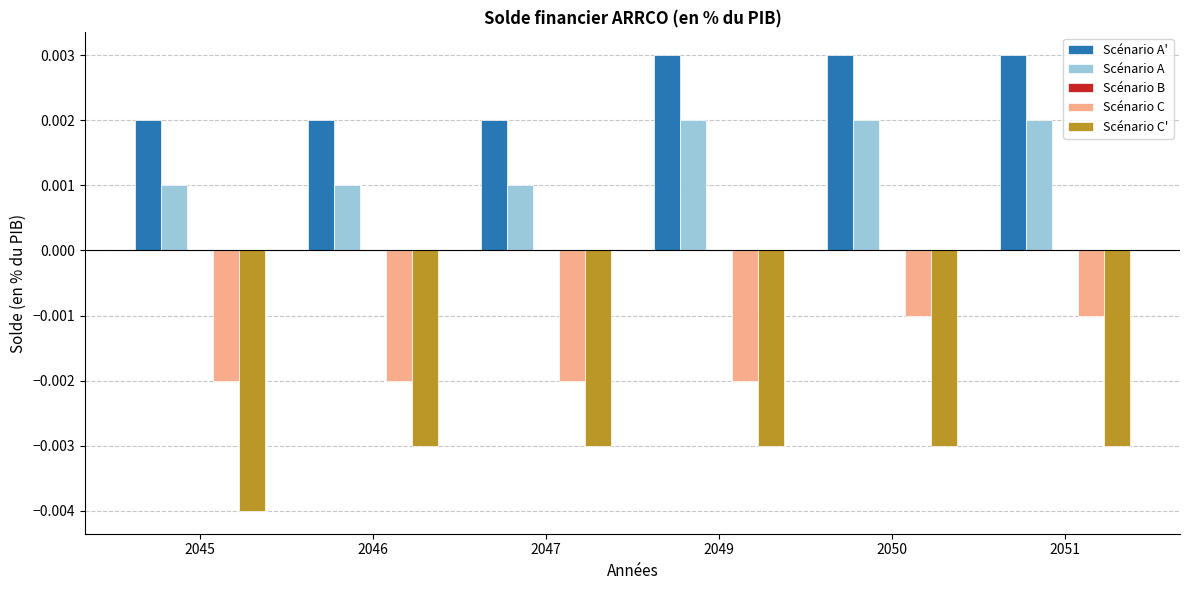

At which category does the chart reach its minimum across all series?

2045